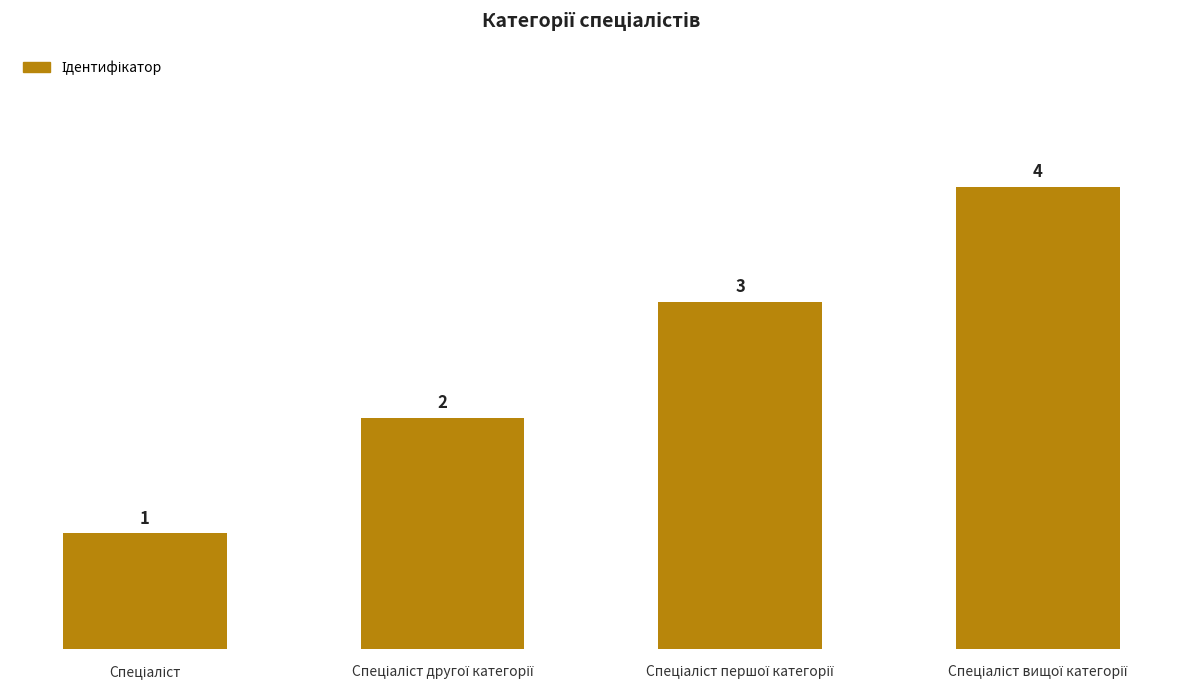

What is the value of the 2nd bar from the left?

2